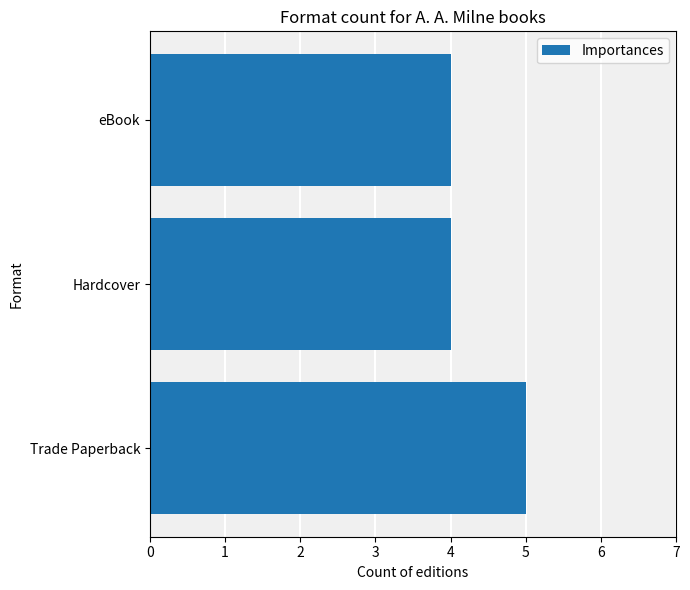

What is the minimum value shown in the chart?

4